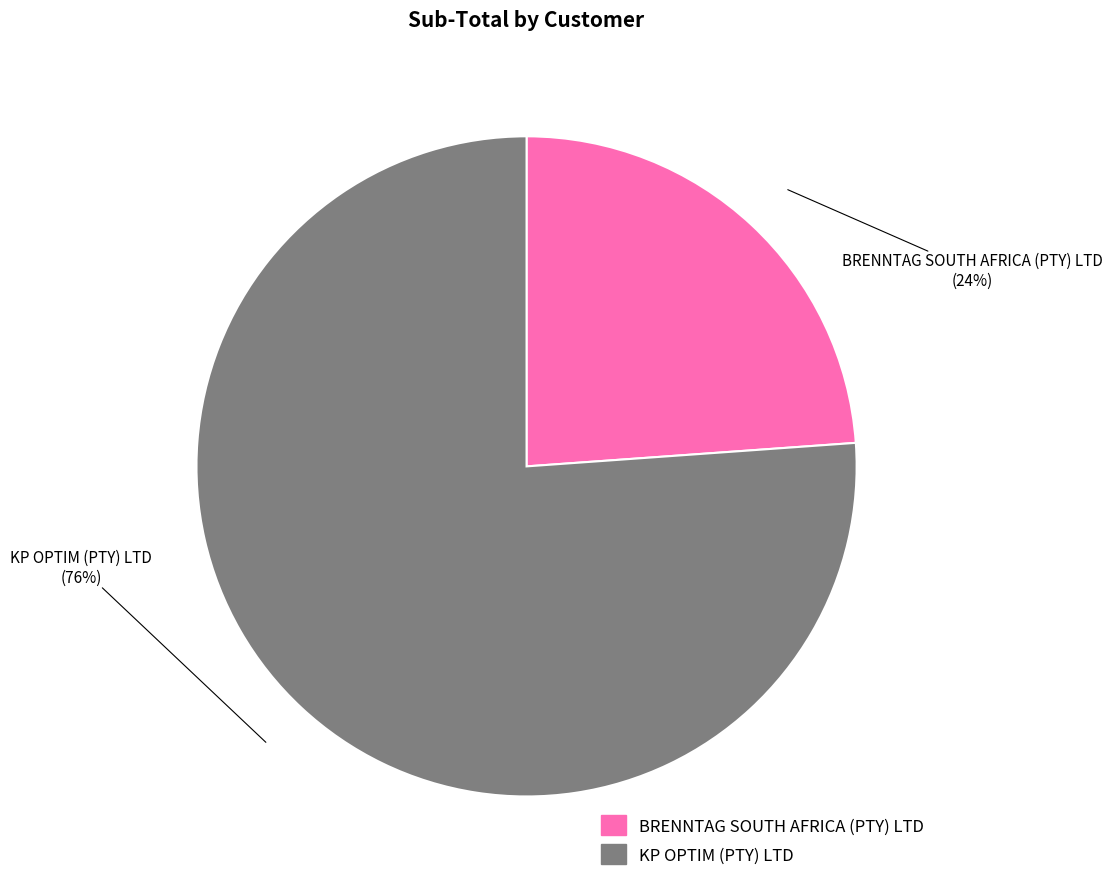

How many slices are in this pie chart?

2